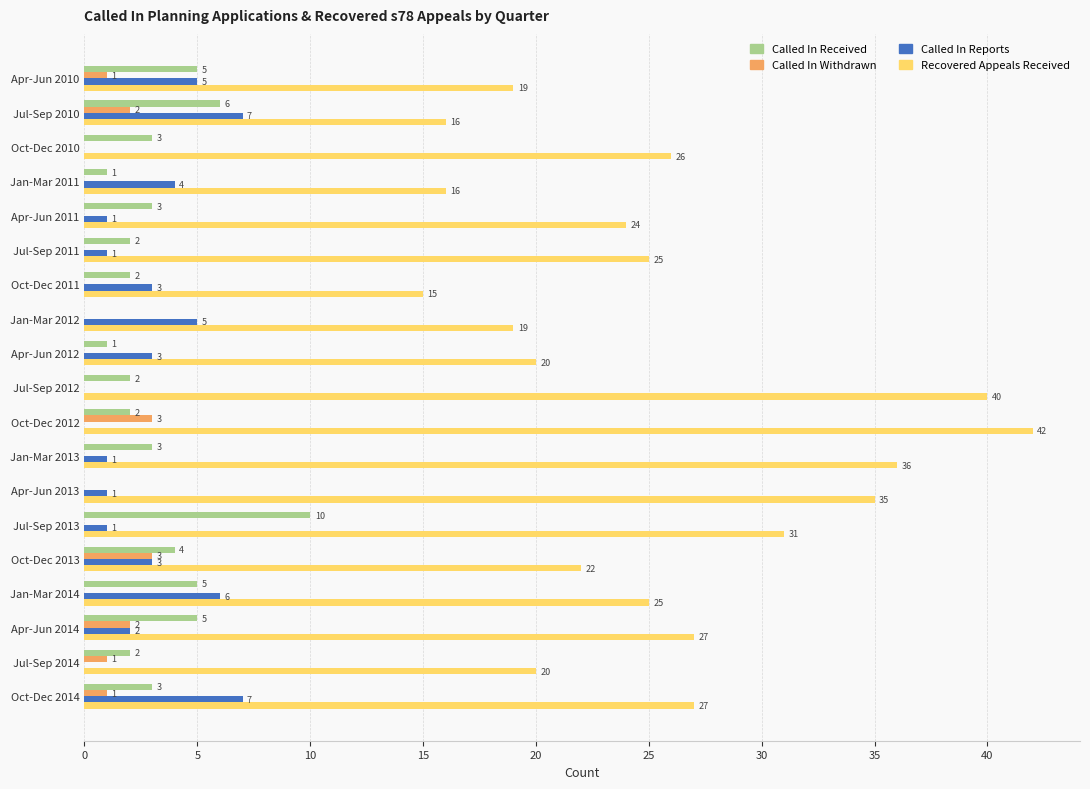

Which series has the largest total across all categories?

Recovered Appeals Received